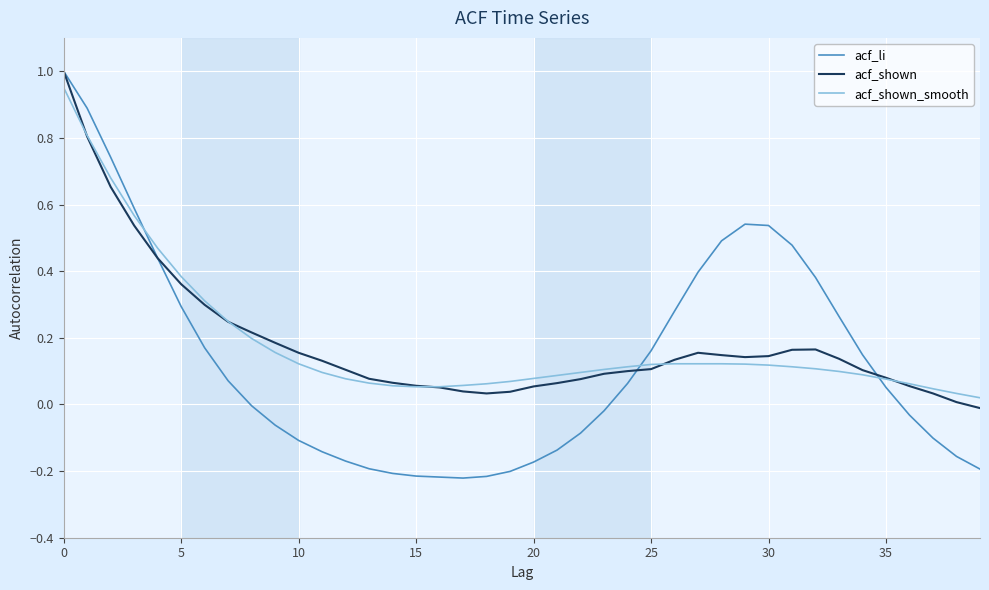

What are all the series names shown in the legend?

acf_li, acf_shown, acf_shown_smooth